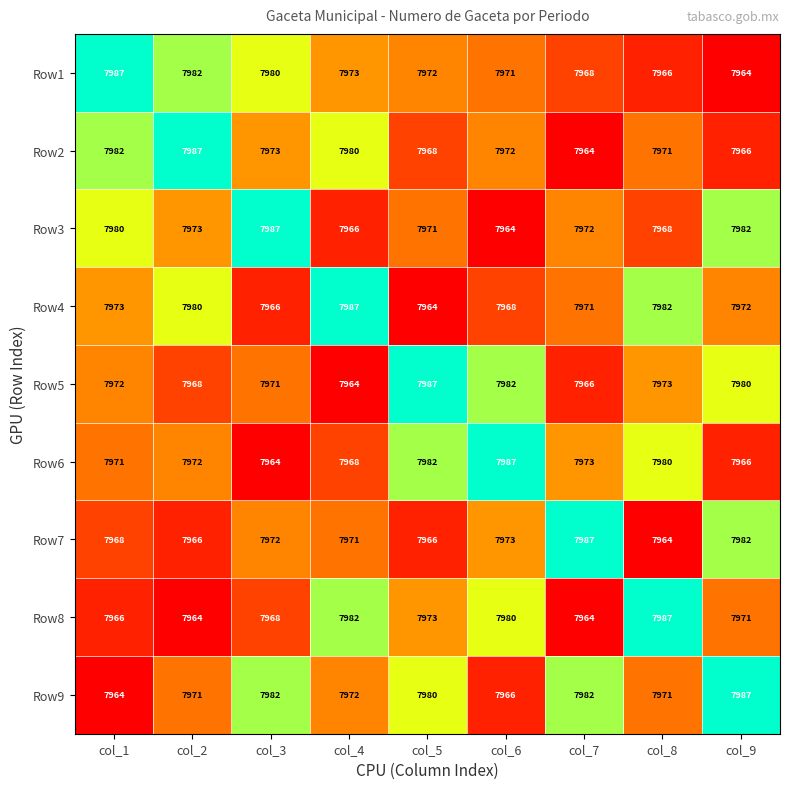

Which series changed the most between col_7 and col_9?

Row5